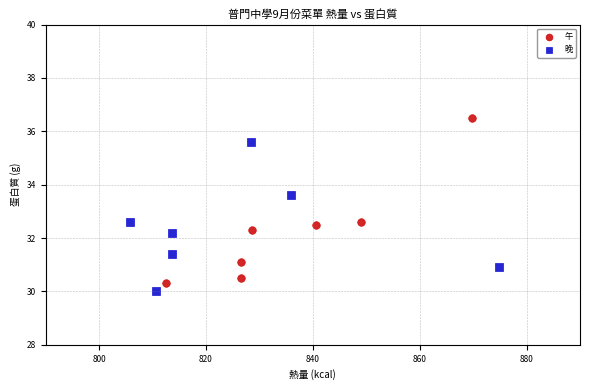

What are all the series names shown in the legend?

午, 晚